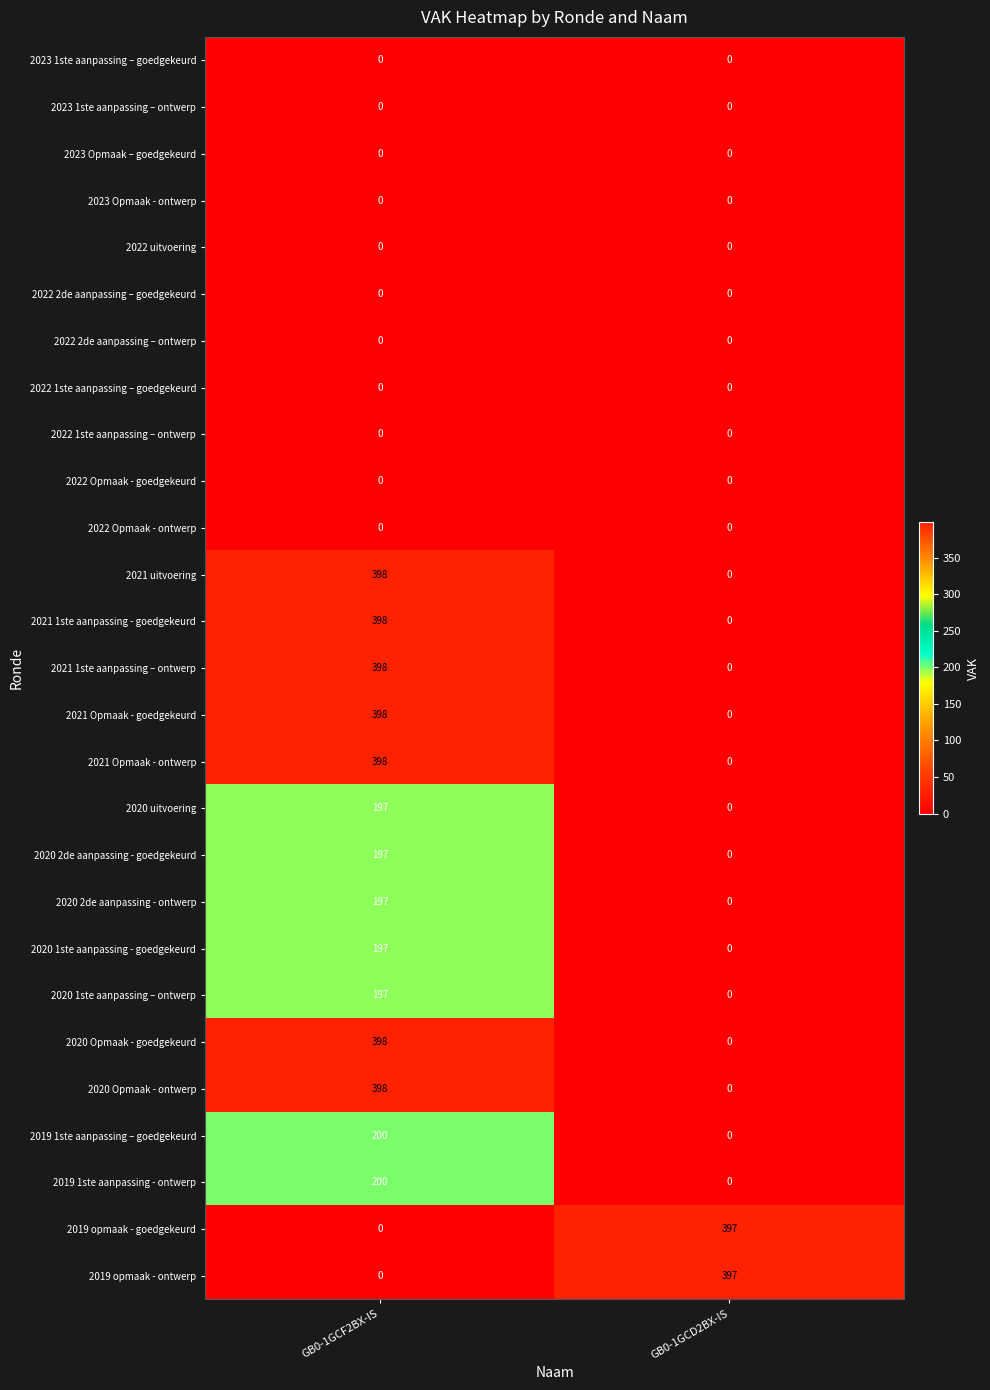

What is the total value across all series at GB0-1GCF2BX-IS?

4171